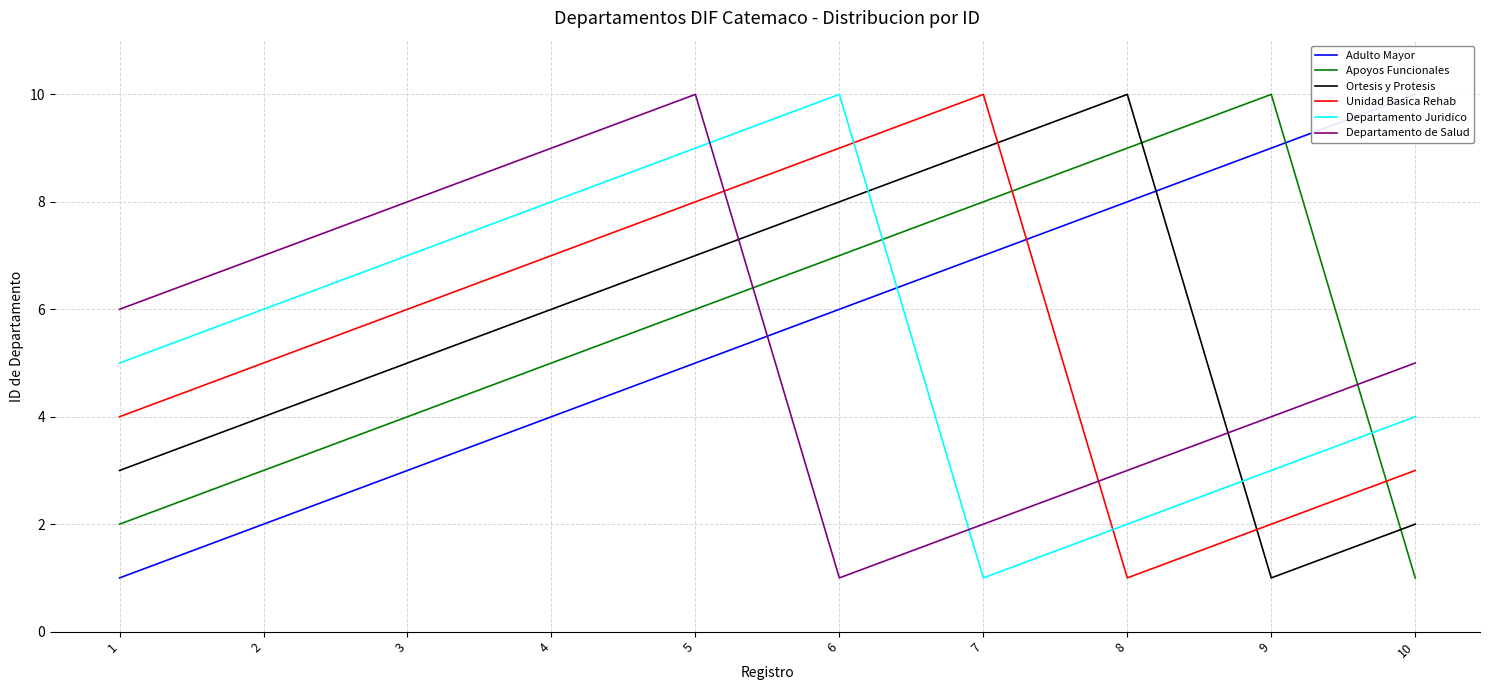

Which series has the widest spread of values?

Adulto Mayor